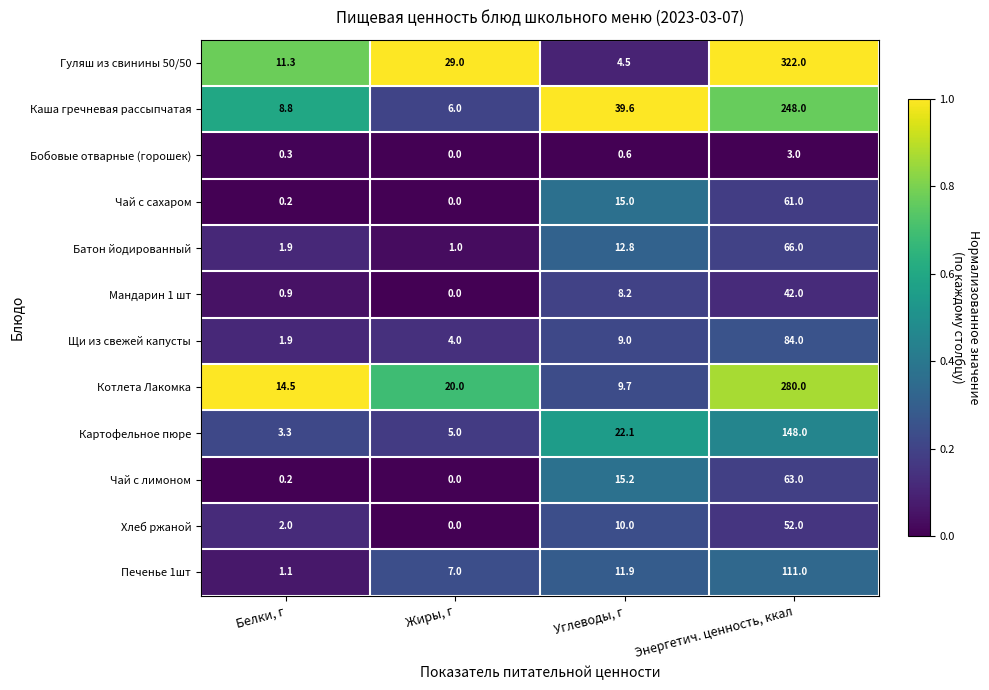

Between Жиры, г and Углеводы, г, which series saw the biggest shift?

Каша гречневая рассыпчатая